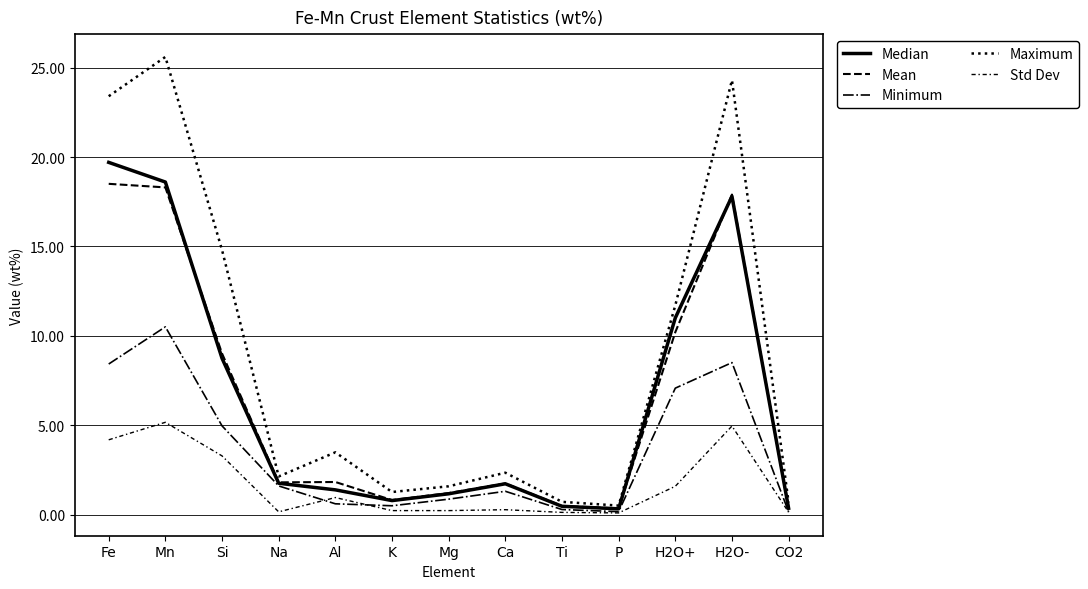

How many lines are shown in the chart?

5